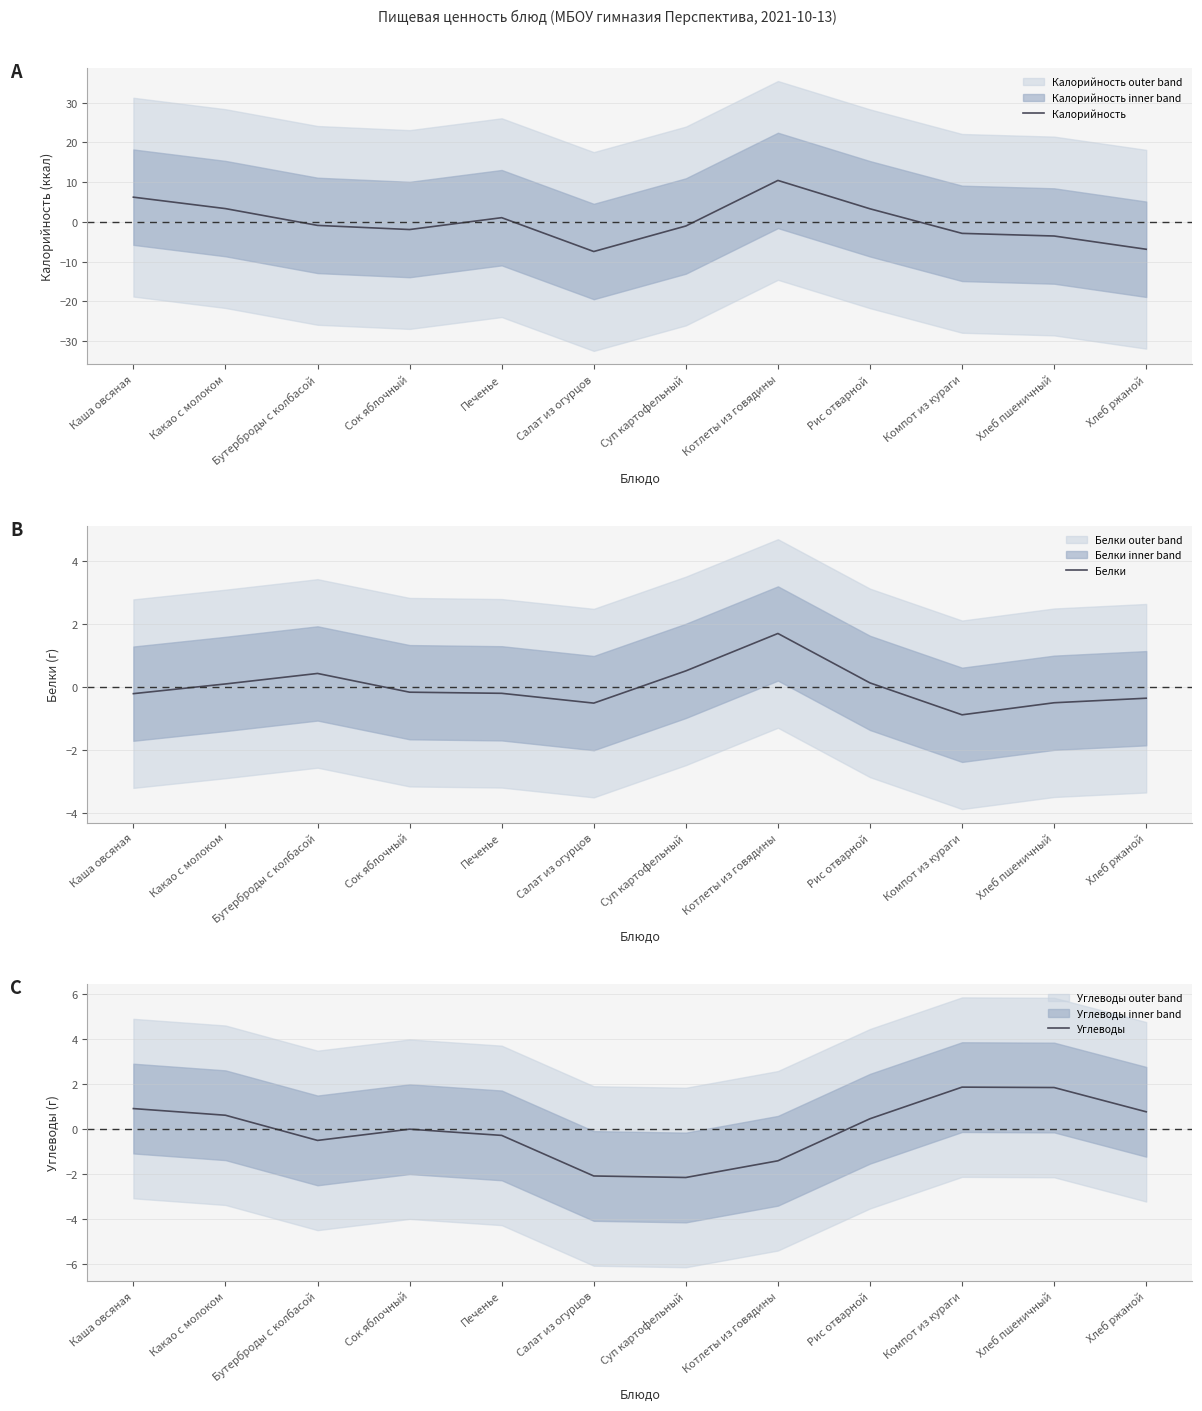

What is the lowest value of the Калорийность series?

-7.4